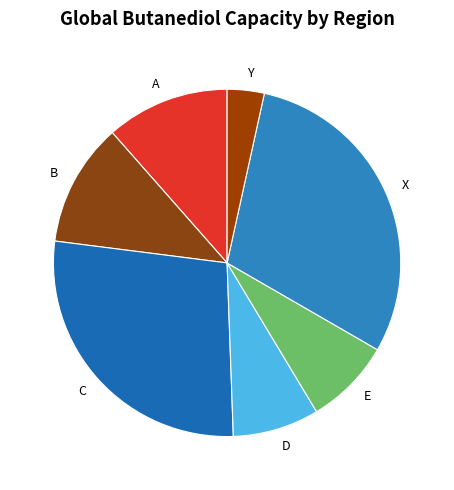

Is it true that E is 1% of the pie?

False